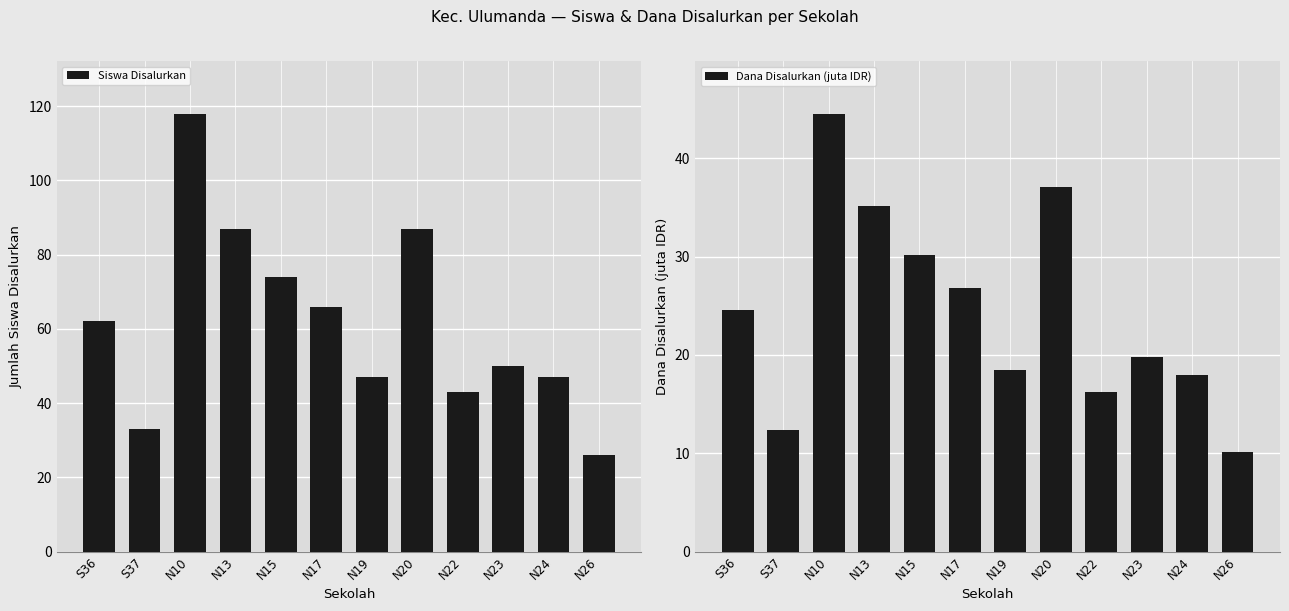

What is the label of the 5th bar from the right?

N20